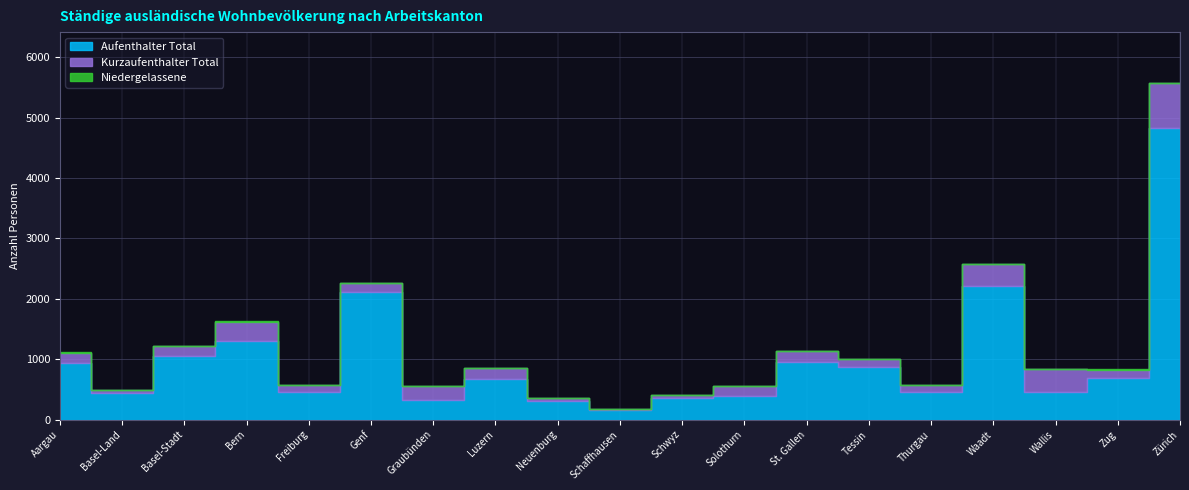

How many data points in Kurzaufenthalter Total are above 161?

9